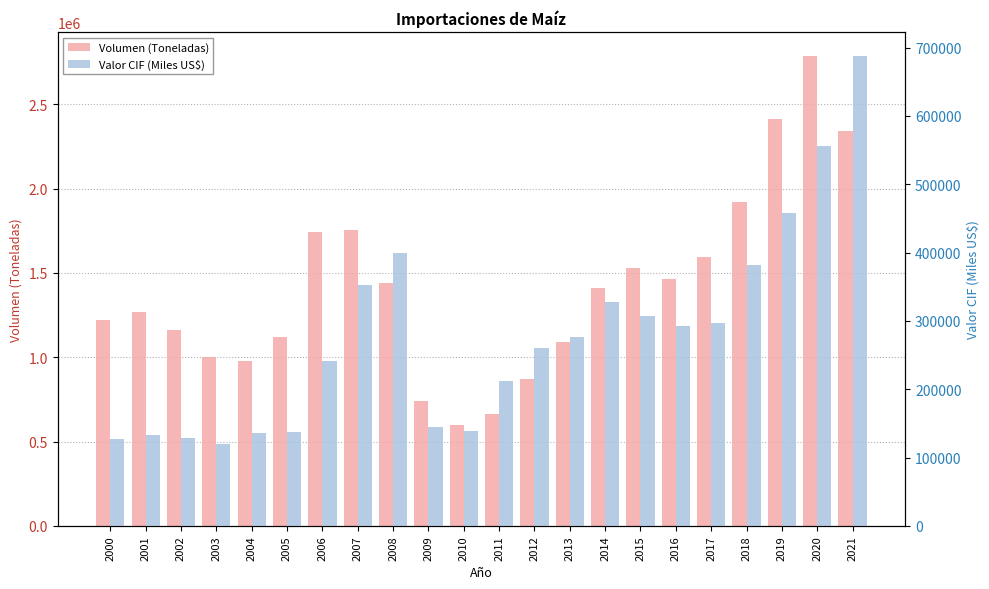

What is the approximate value of Valor CIF (Miles US$) at 2001?

132959.7